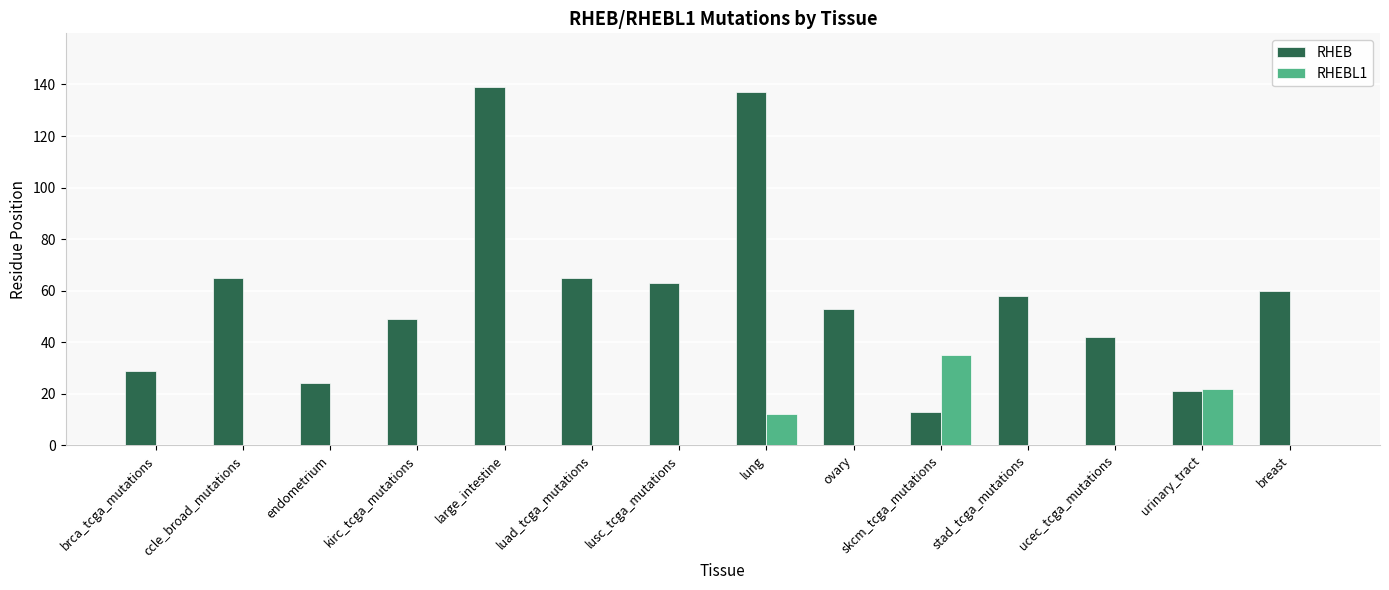

Reading left to right, list all the values displayed in this chart.

RHEB: 29	65	24	49	139	65	63	137	53	13	58	42	21	60
RHEBL1: 0	0	0	0	0	0	0	12	0	35	0	0	22	0